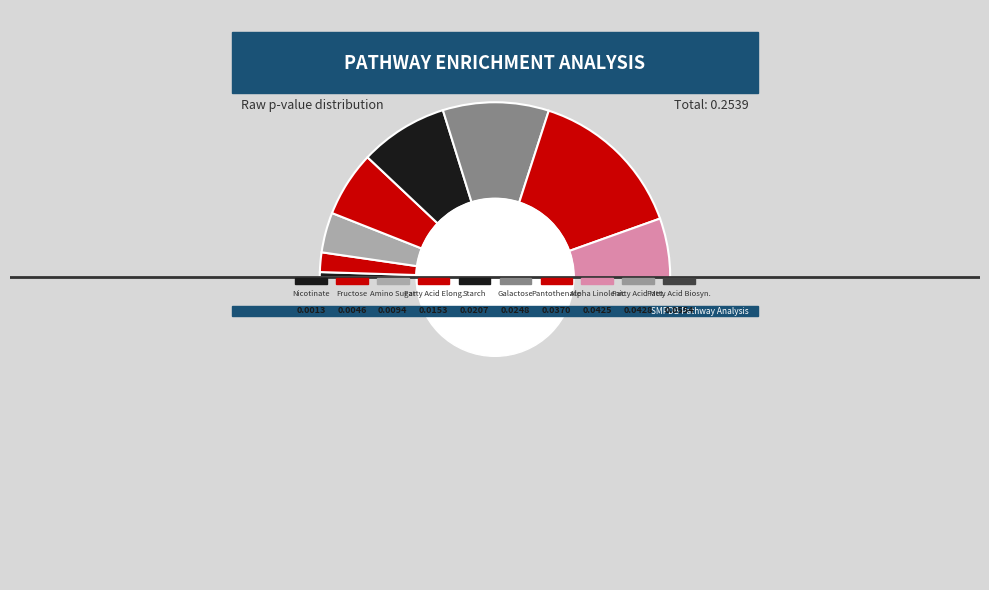

To the nearest percent, what is the average slice percentage?

10%